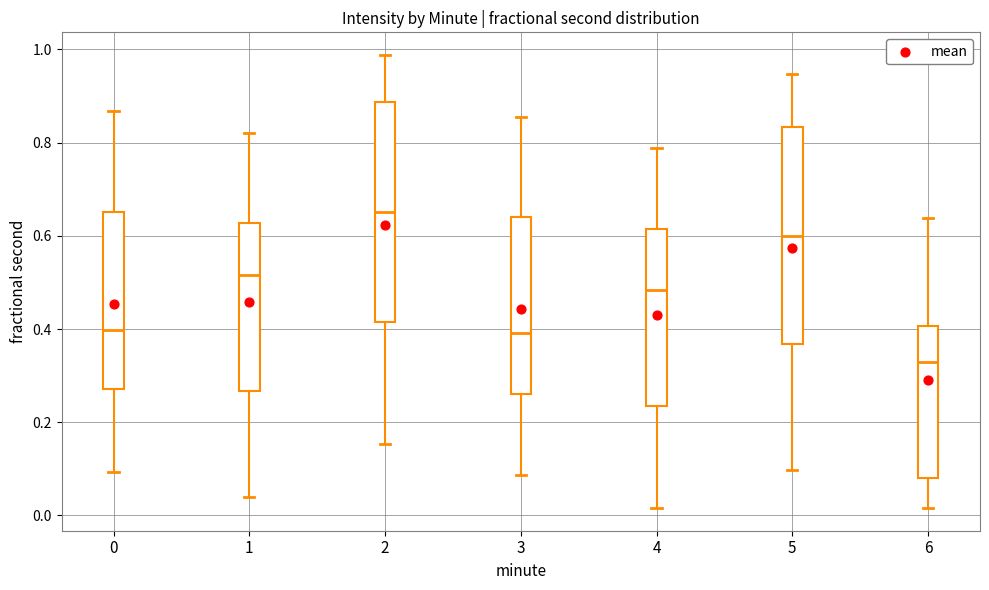

Where is the upper edge of the box at x = 3 on the y-axis? The values are not printed on the chart, so give them approximately, as read against the axis.

0.64